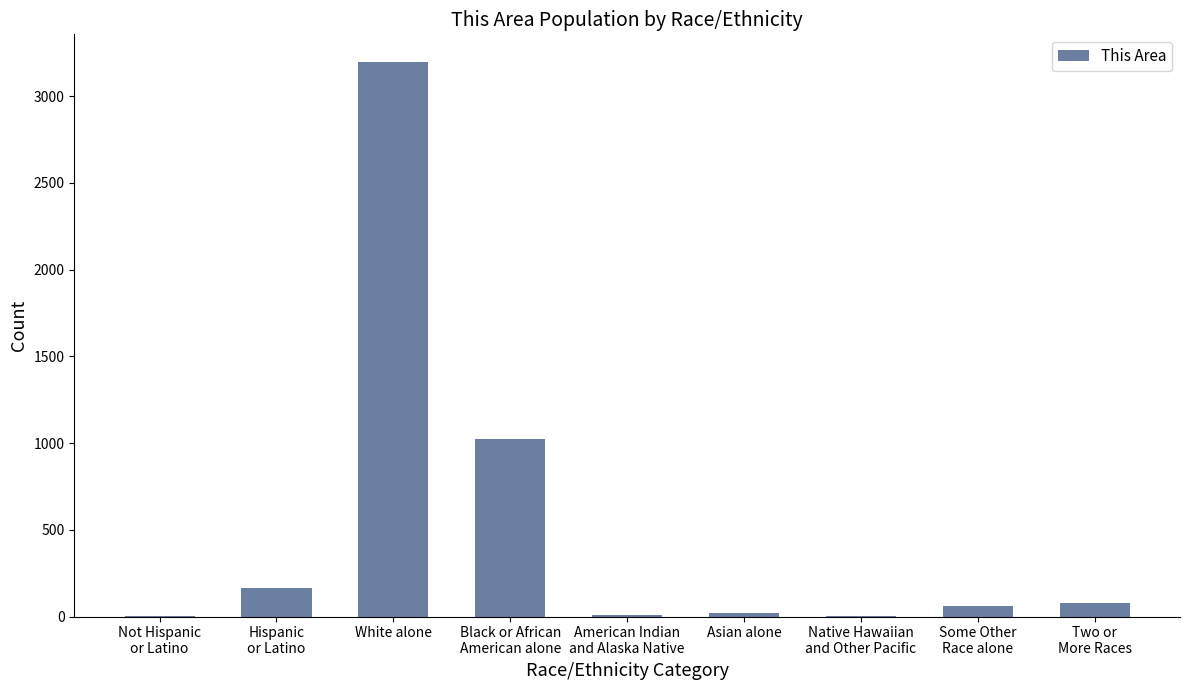

How many distinct data groups are displayed?

1